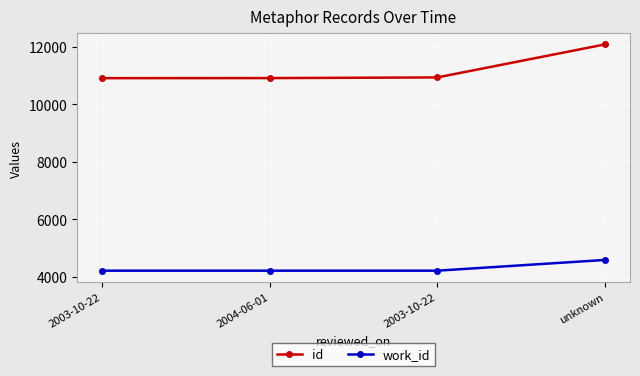

How many values in the work_id series exceed 4209?

1